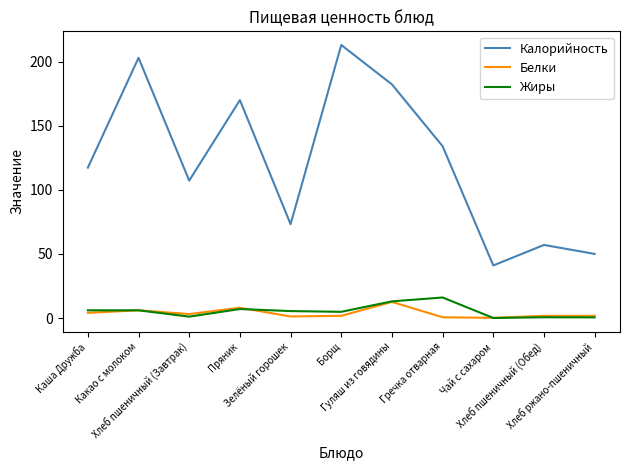

Does the chart display data point markers on the line(s)?

No